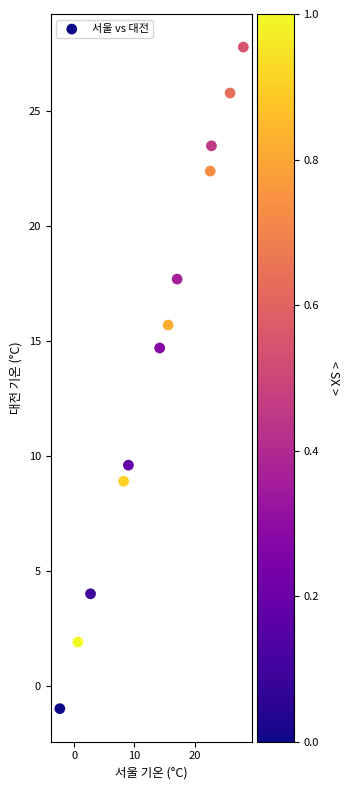

What Y value in the scatter plot is closest to 13?

14.7